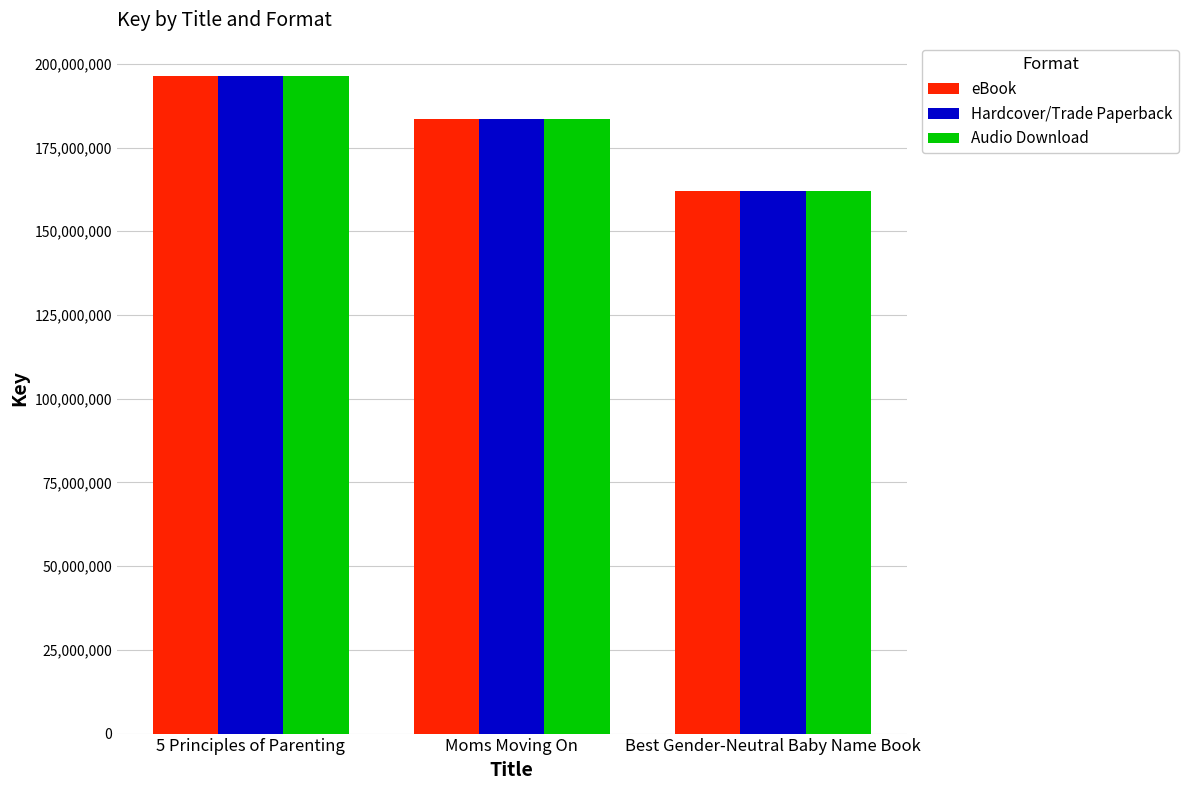

At which category does the chart reach its minimum across all series?

Best Gender-Neutral Baby Name Book